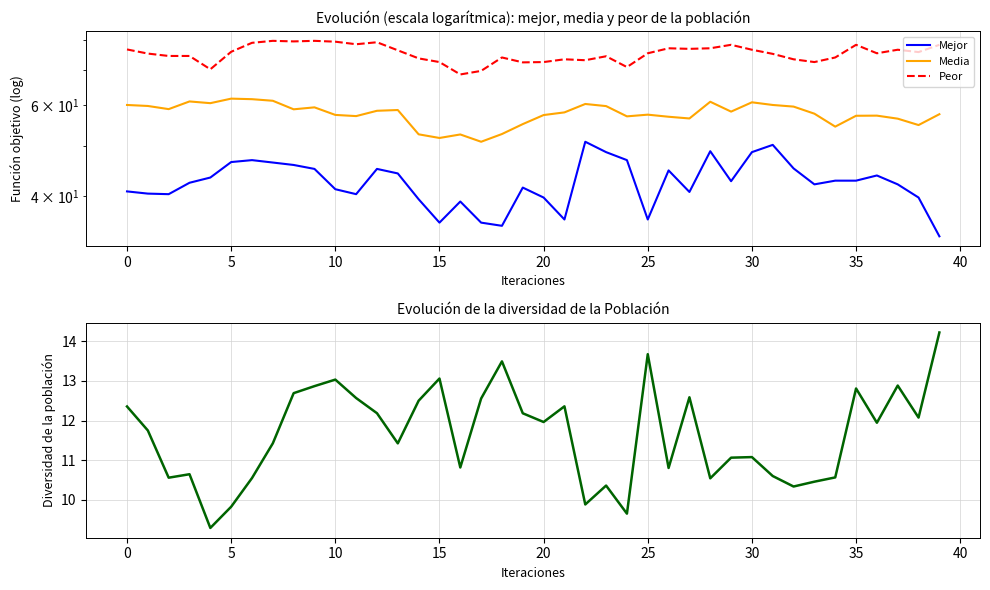

What is the label of the 22nd point from the left?

21